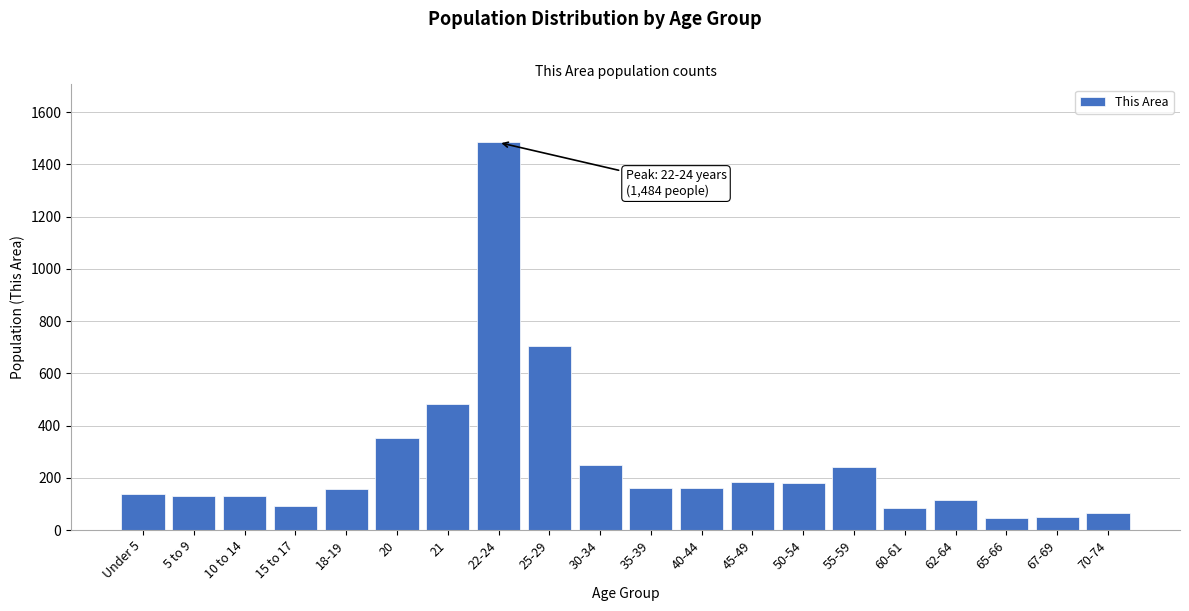

What is the difference between the second highest and minimum values?

661